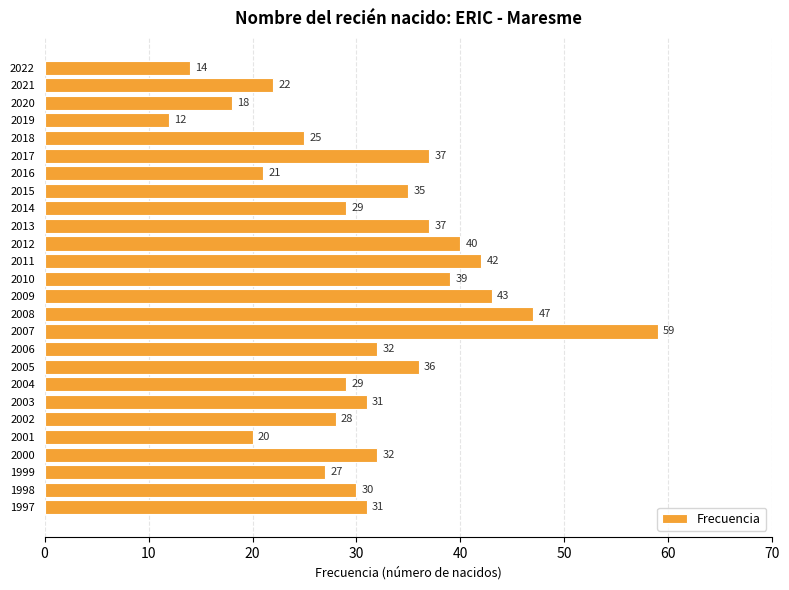

Between 2018 and 2009, which is larger?

2009